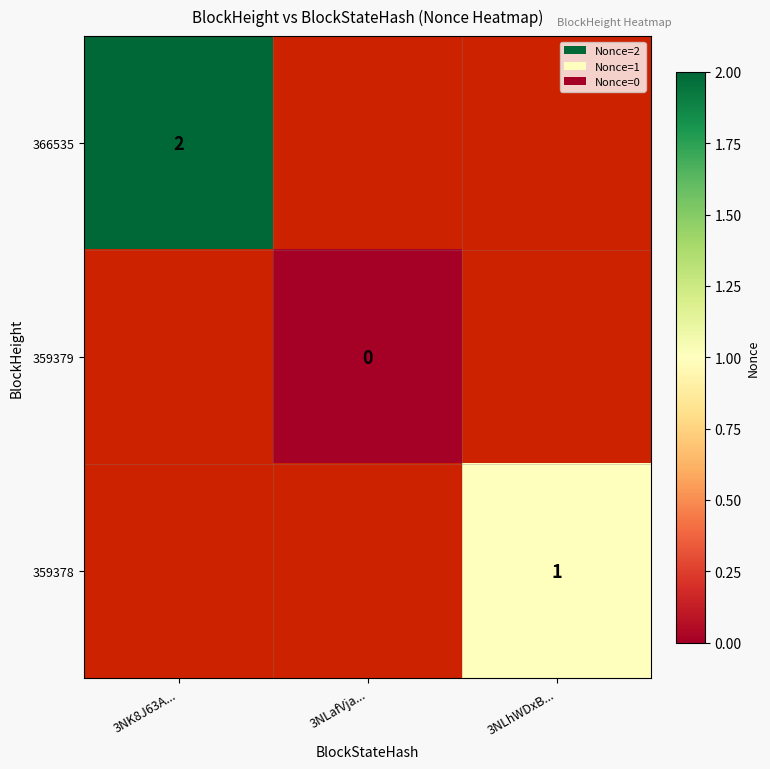

Is it true that 366535 equals 3 at 3NK8J63A...?

False